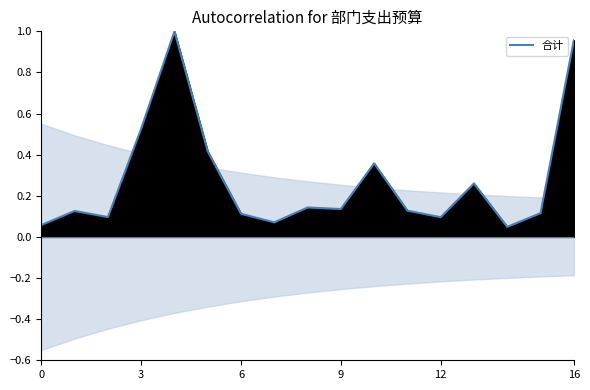

True or false: the data shows 0.1 at 7.

True